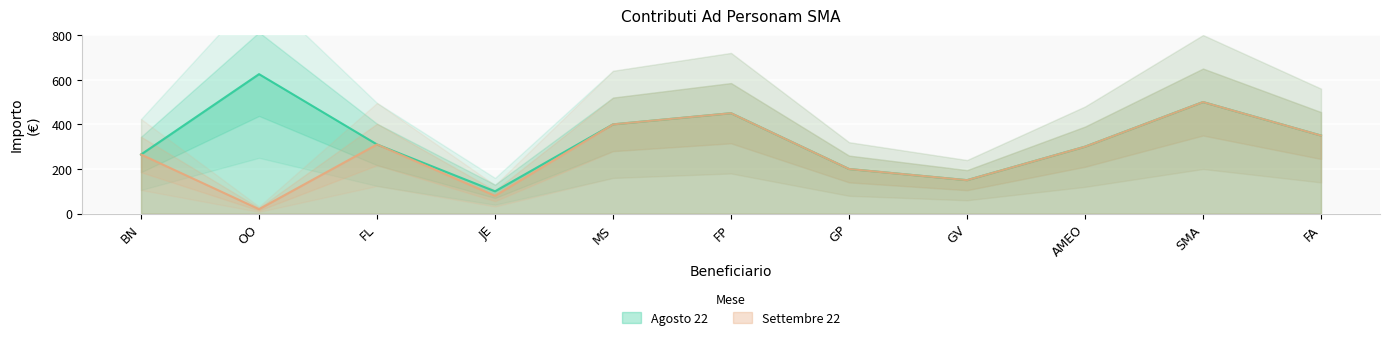

What is the greatest value displayed?

625